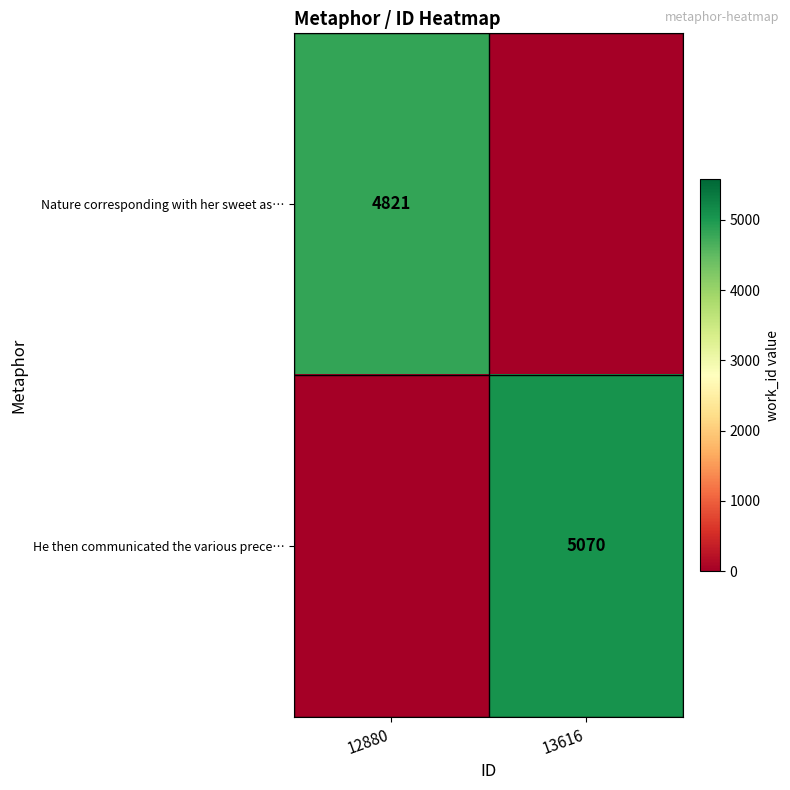

The value of He then communicated the various prece… at 13616 is 5070. True or false?

True